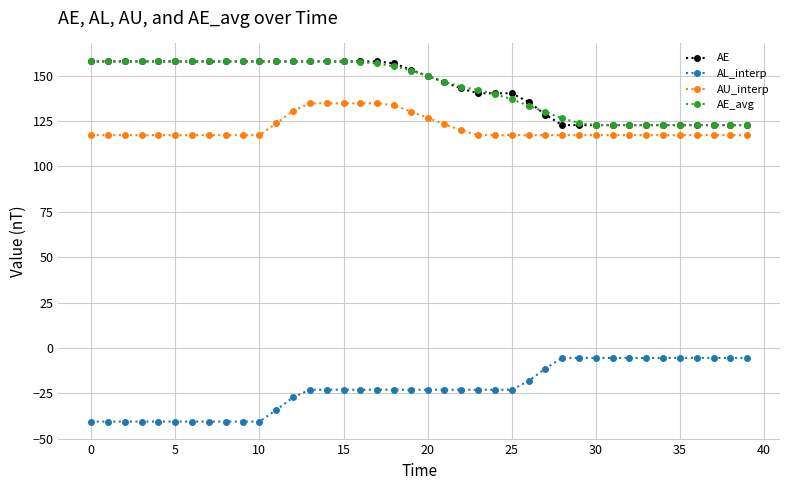

At how many categories does at least one series exceed 21?

40